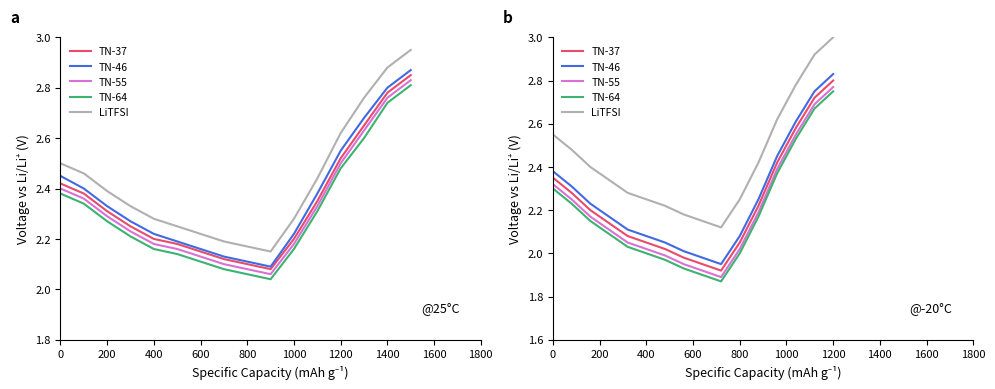

Which series has the largest total across all categories?

LiTFSI